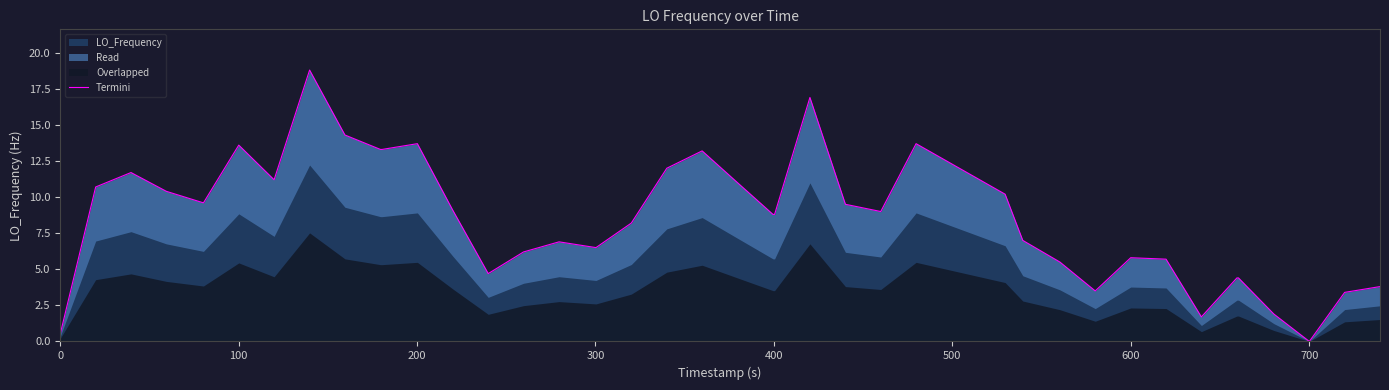

Reading left to right, extract all data points from this chart.

0.5	10.7	11.7	10.4	9.6	13.6	11.2	18.8	14.3	13.3	13.3	13.7	9.1	4.7	6.2	6.9	6.5	8.2	12.0	13.2	11.0	8.8	8.8	16.9	9.5	9.0	13.7	10.2	7.0	5.5	3.5	5.8	5.7	1.7	4.4	4.4	1.9	0.0	3.4	3.8